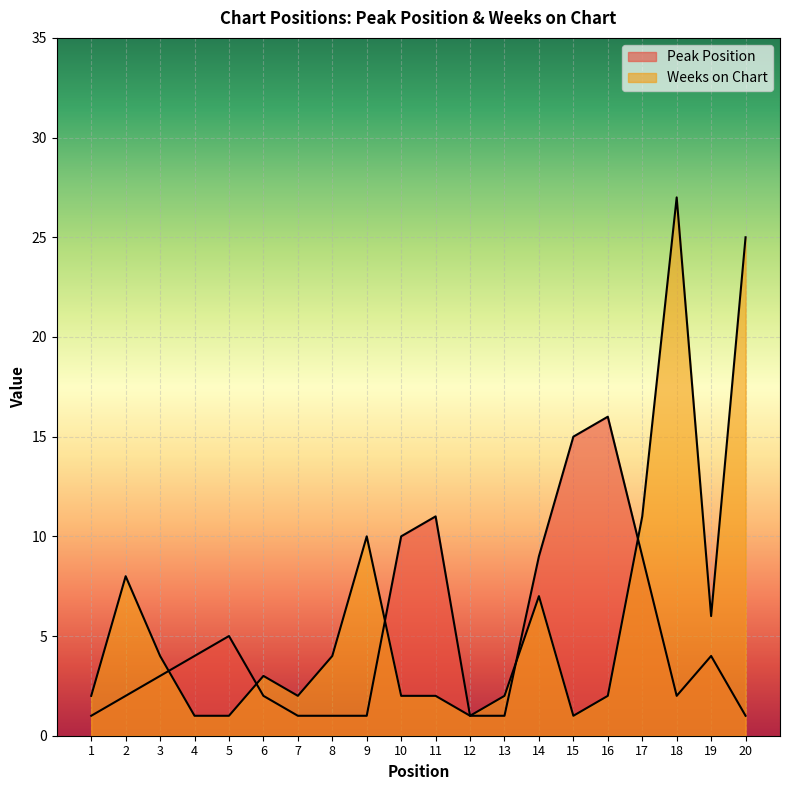

Reading right to left, extract all data points from this chart.

Peak Position: 1	4	2	9	16	15	9	1	1	11	10	1	1	1	2	5	4	3	2	1
Weeks on Chart: 25	6	27	11	2	1	7	2	1	2	2	10	4	2	3	1	1	4	8	2